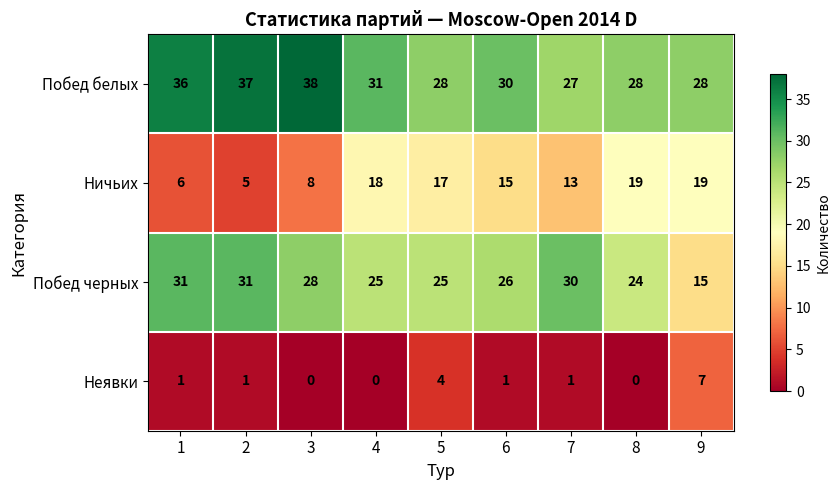

What is the sum of all Побед черных values?

235